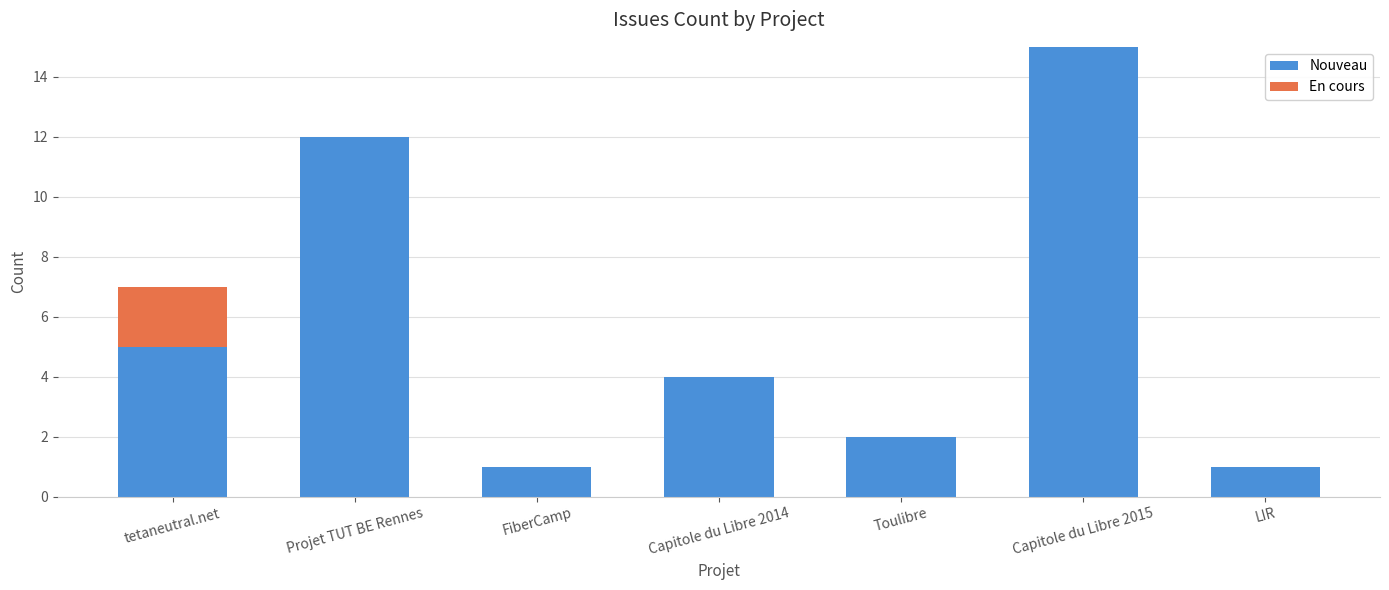

What are all the series names shown in the legend?

Nouveau, En cours